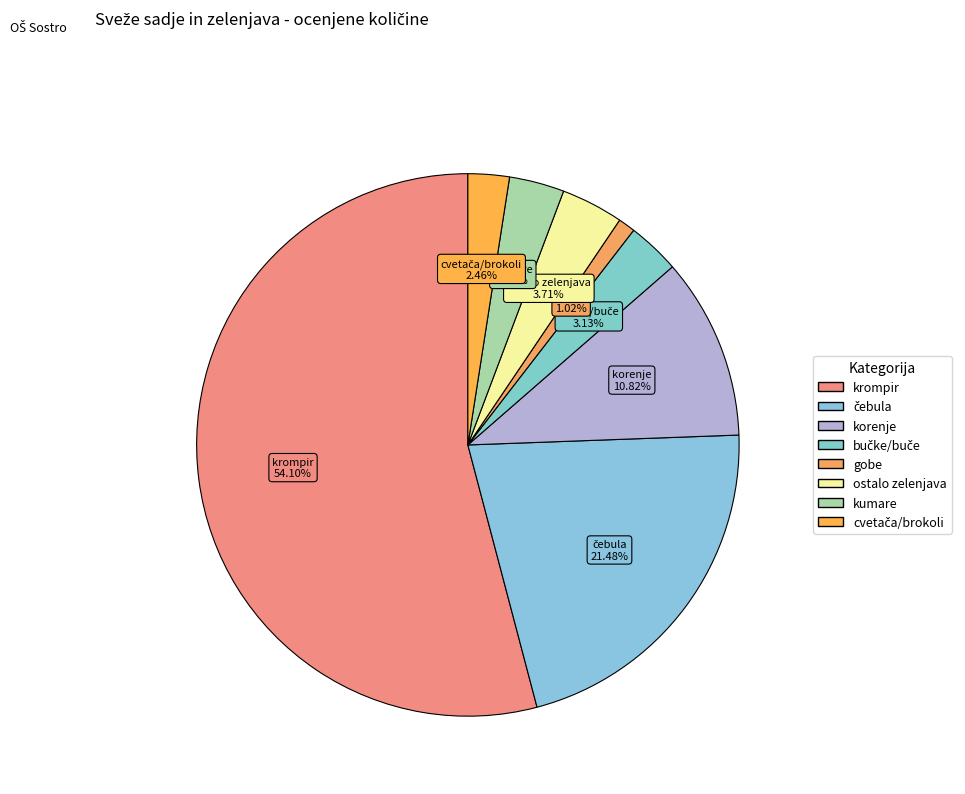

Which category accounts for the majority?

krompir